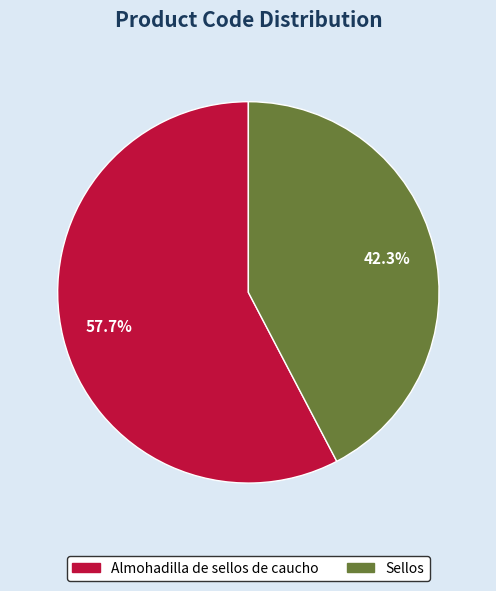

To the nearest percent, what is the combined percentage of Almohadilla de sellos de caucho and Sellos?

100%